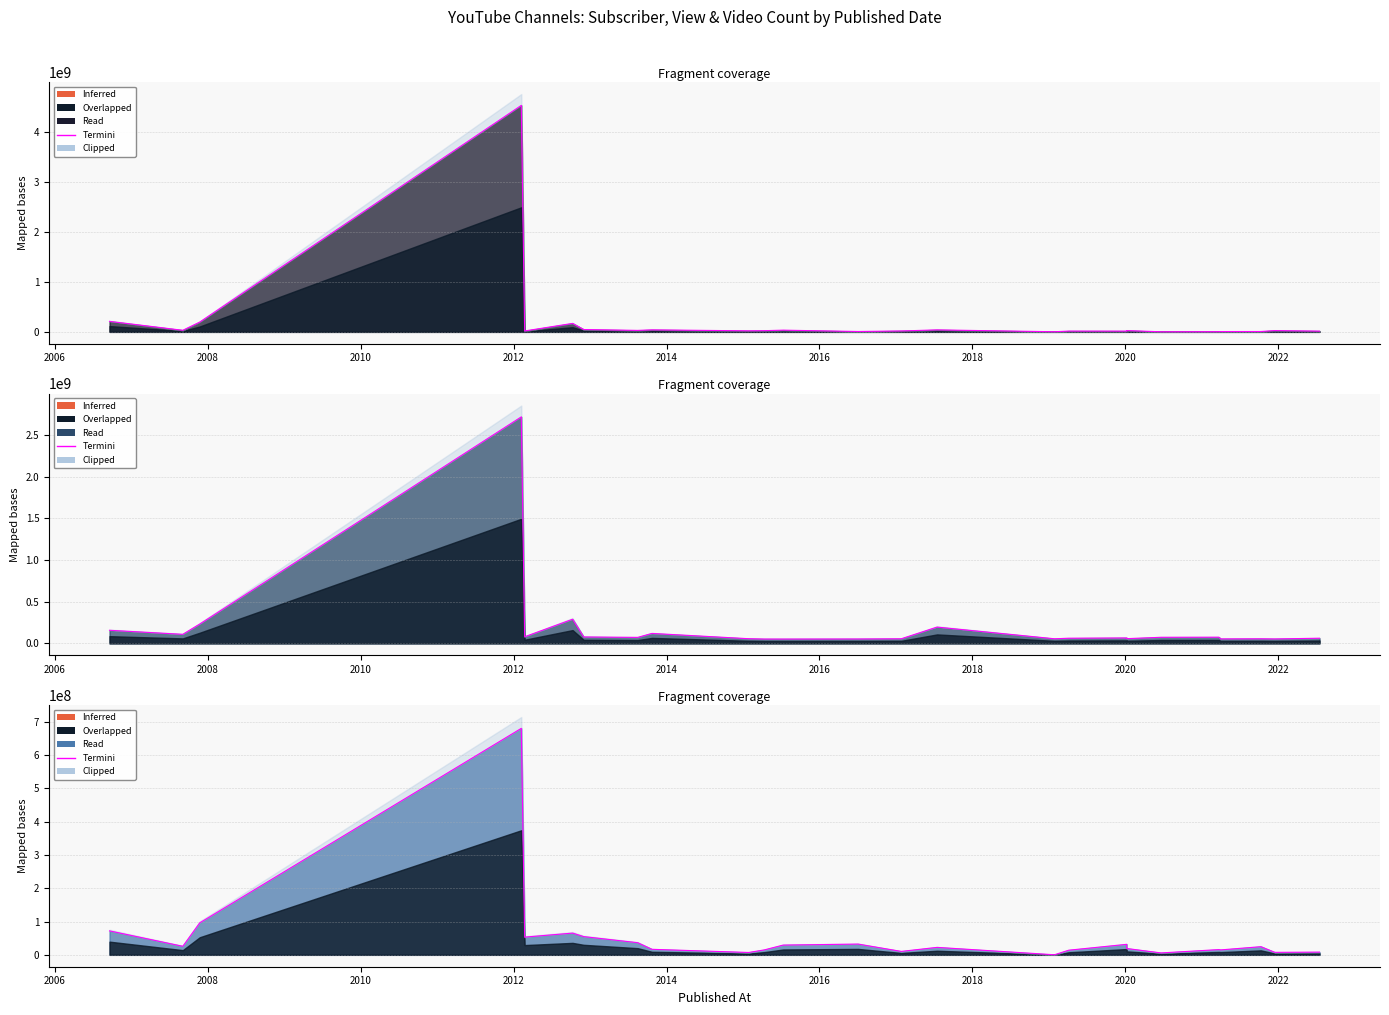

What is the change in value from 2016 to 2022?

-47615788.8